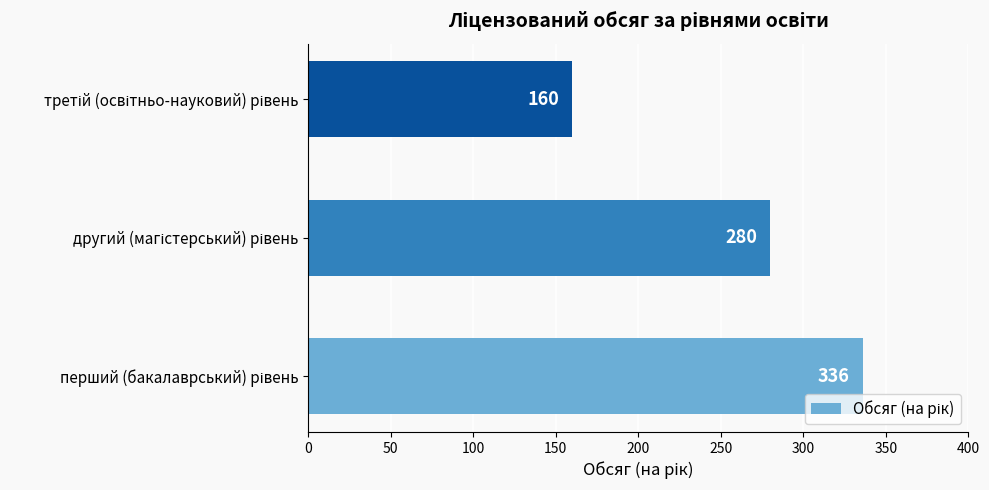

What is the difference between the maximum and minimum values?

176